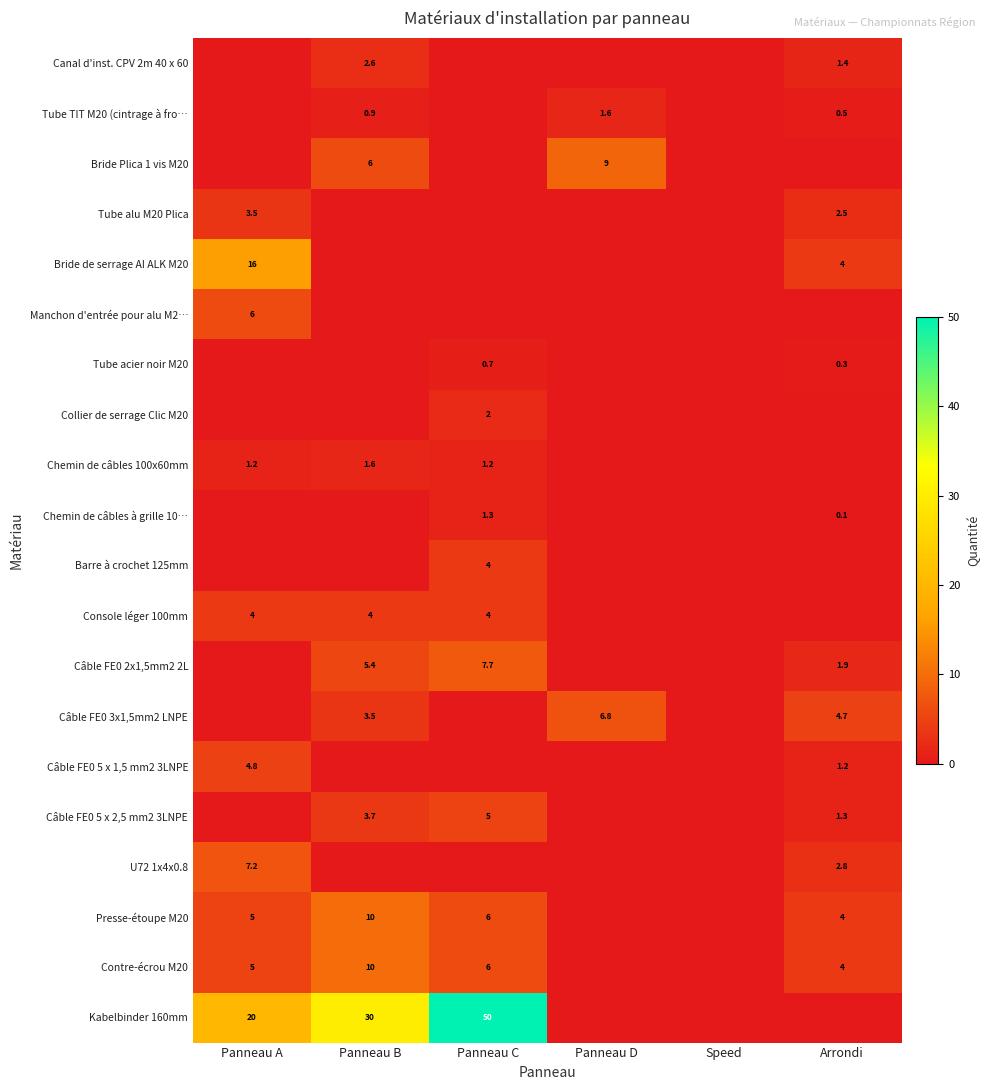

Is it true that Tube TIT M20 (cintrage à fro… equals 0.9 at Panneau B?

True